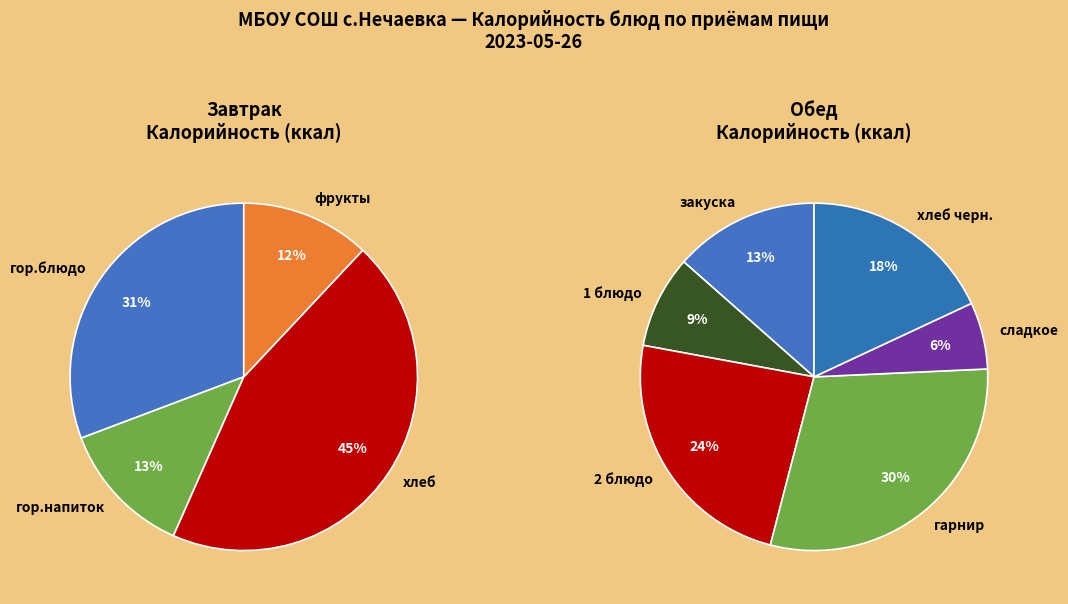

What is the change in value from Завтрак (хлеб) to Обед (1 блюдо)?

-129